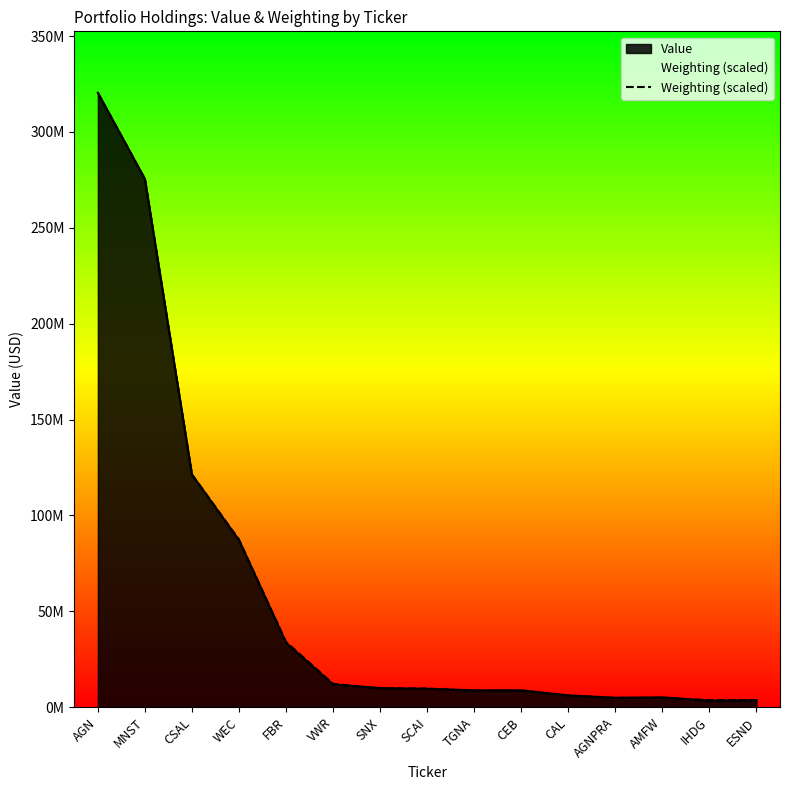

How many data points are less than 9710848?

7